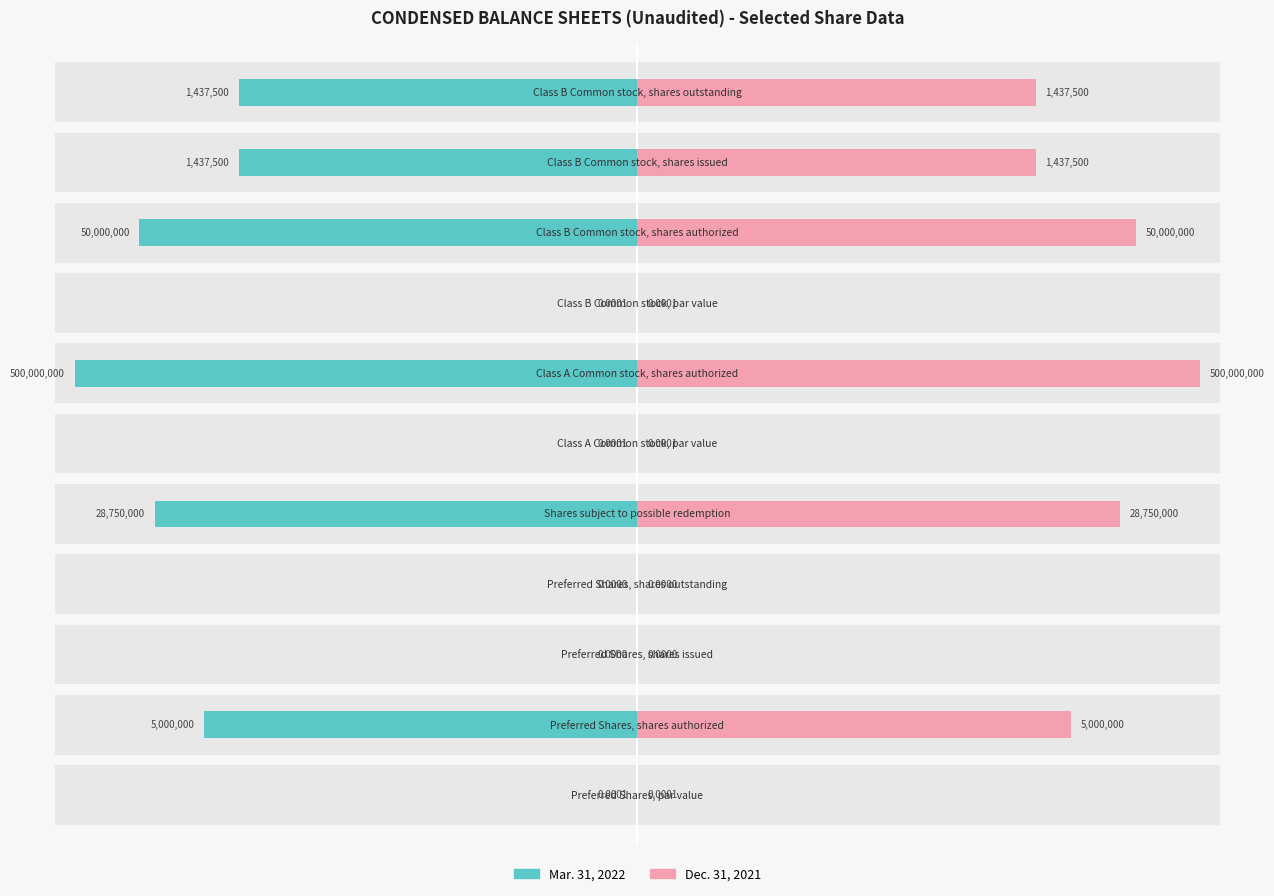

Which series has the widest spread of values?

Mar. 31, 2022